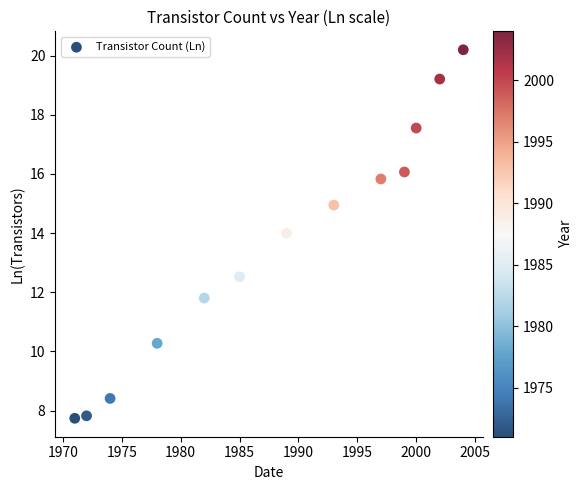

What is the range of X values (max minus min)?

33.0